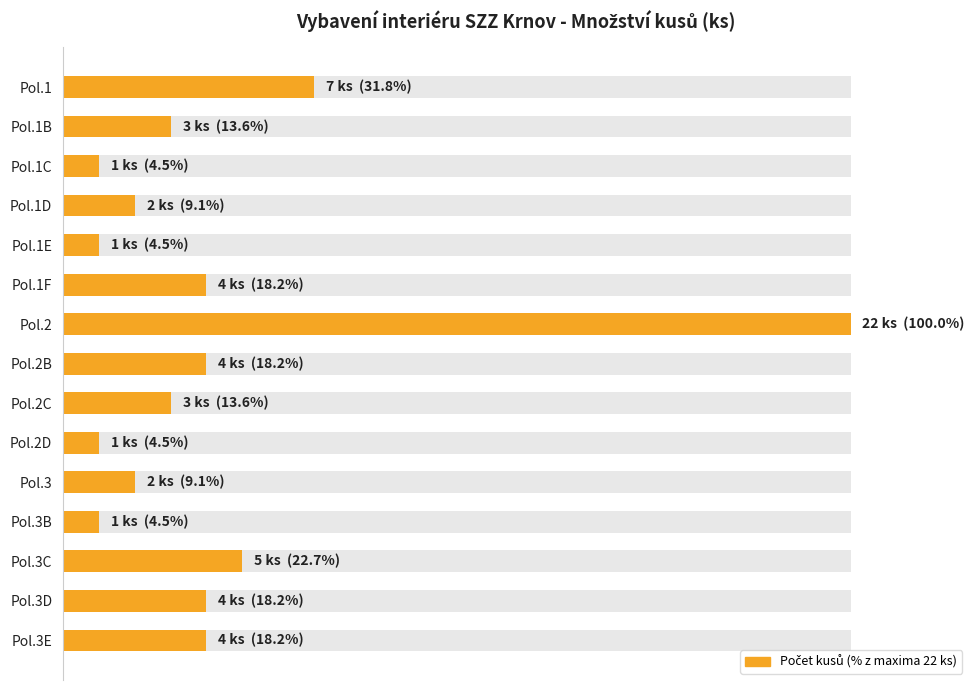

The value at 120 is 21.8. True or false?

False